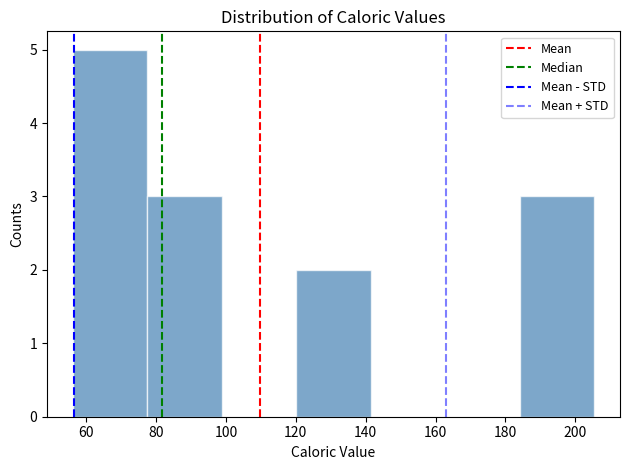

What is the height of the bar covering 56 to 78 on the x-axis? Neither the bar edges nor the heights are printed on the chart, so give them approximately, as read against the axes.

5